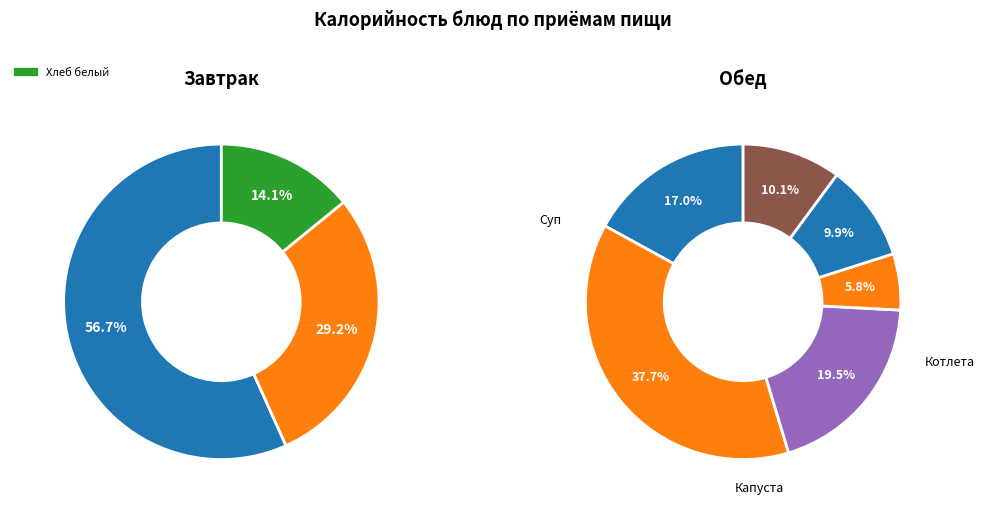

Combined, what portion of the pie is Капуста свежая тушеная and Хлеб черный?

17.4%